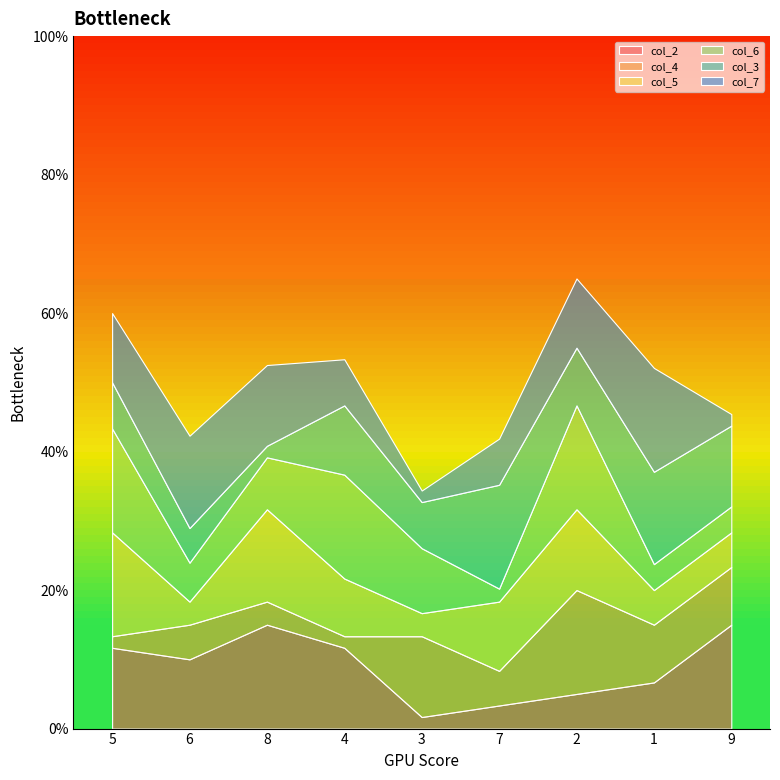

What is the total value across all series at 6?

42.3